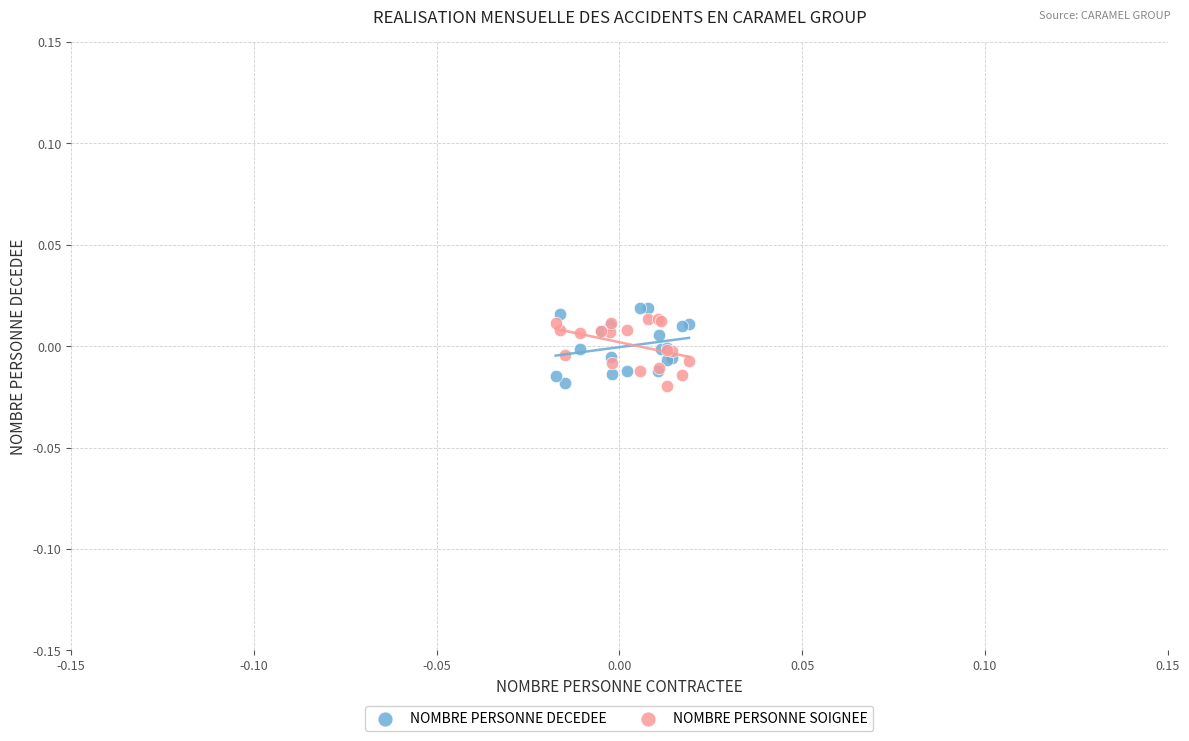

What are all the series names shown in the legend?

NOMBRE PERSONNE DECEDEE, NOMBRE PERSONNE SOIGNEE